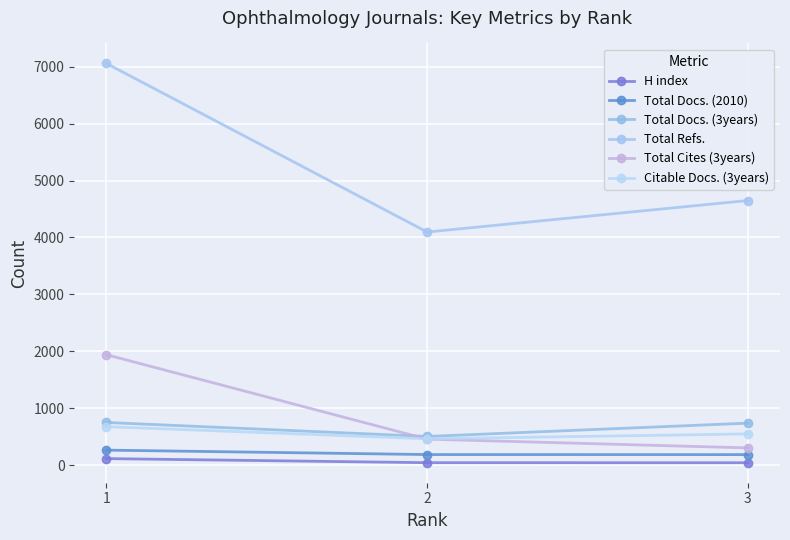

True or false: Total Refs. has a value of 10505 at 1.

False